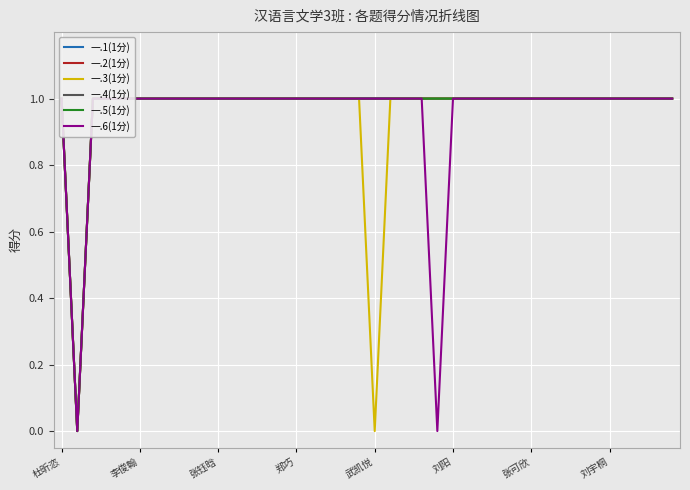

What is the sum of all 一.1(1分) values?

39